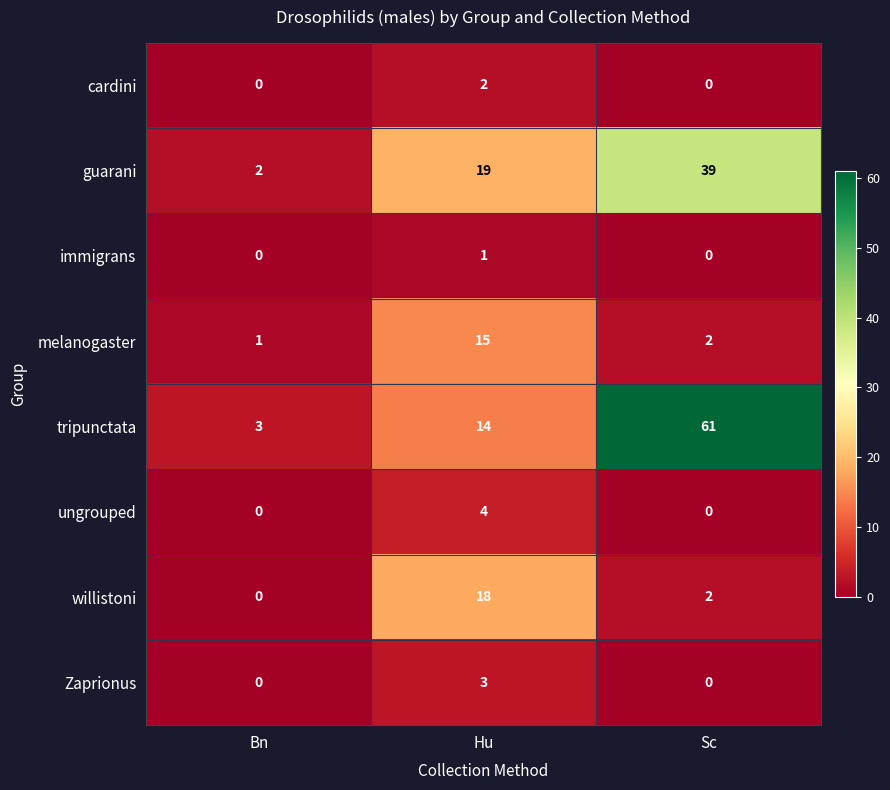

Count the willistoni values in the range 0 to 18.

3